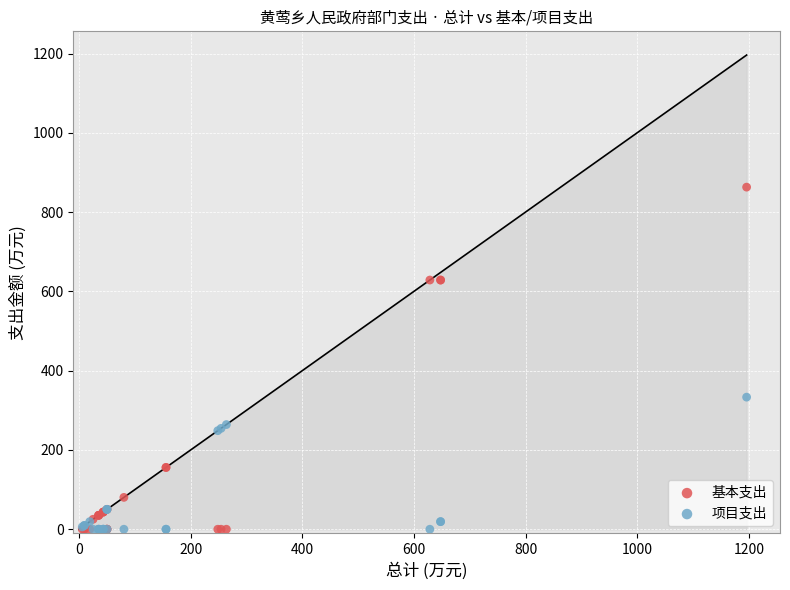

In the 基本支出 series, what Y value is closest to 431?

628.6